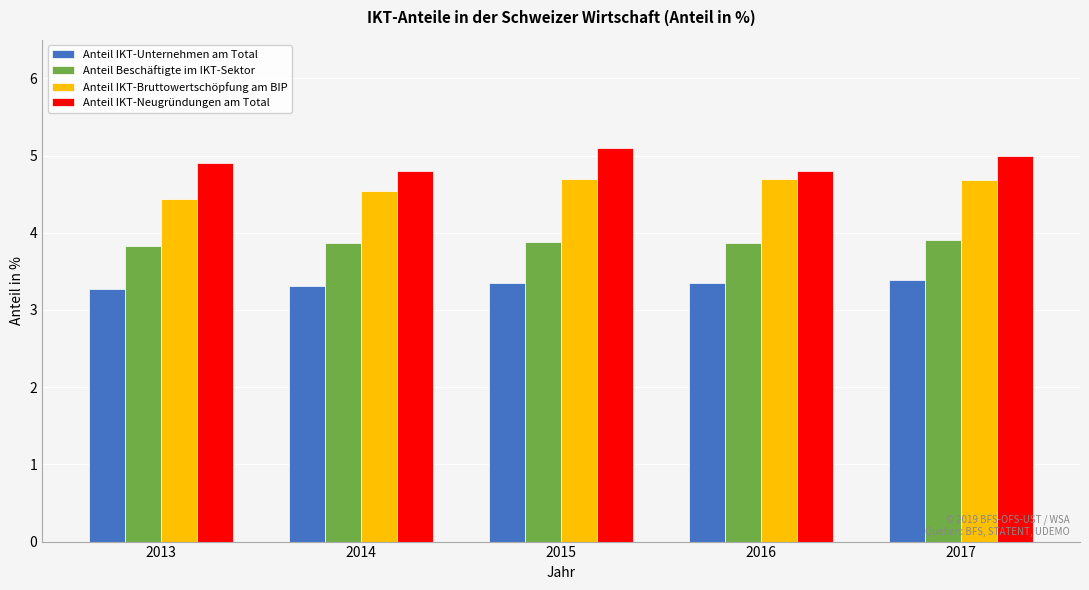

What is the greatest value displayed?

5.1